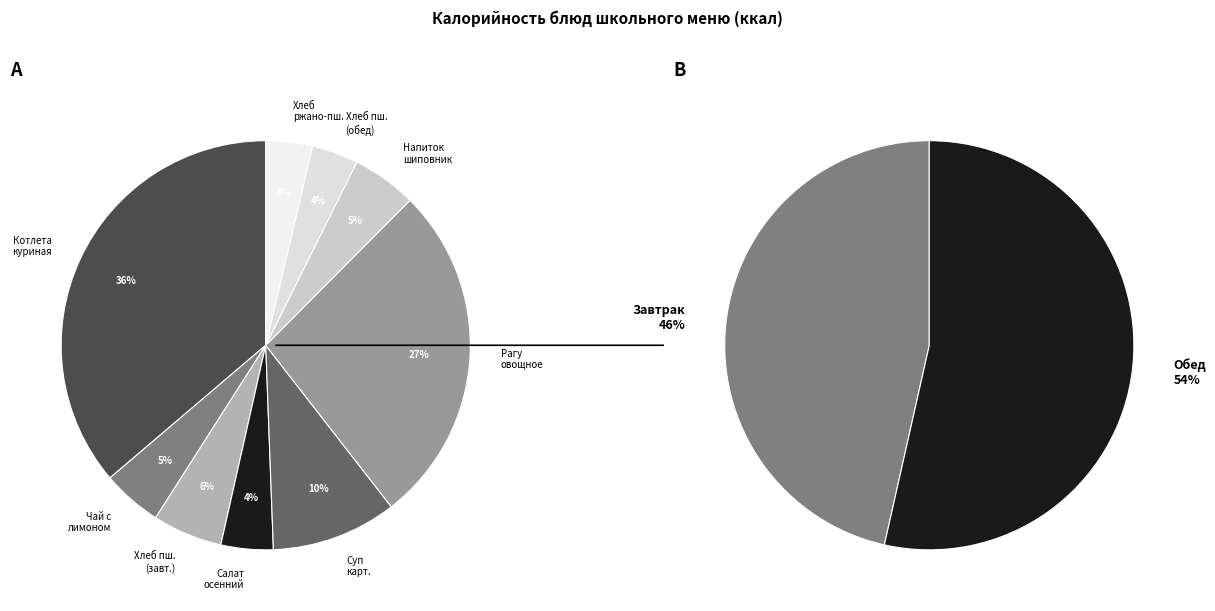

To the nearest percent, what percentage of the pie is Напиток из шиповника?

5%